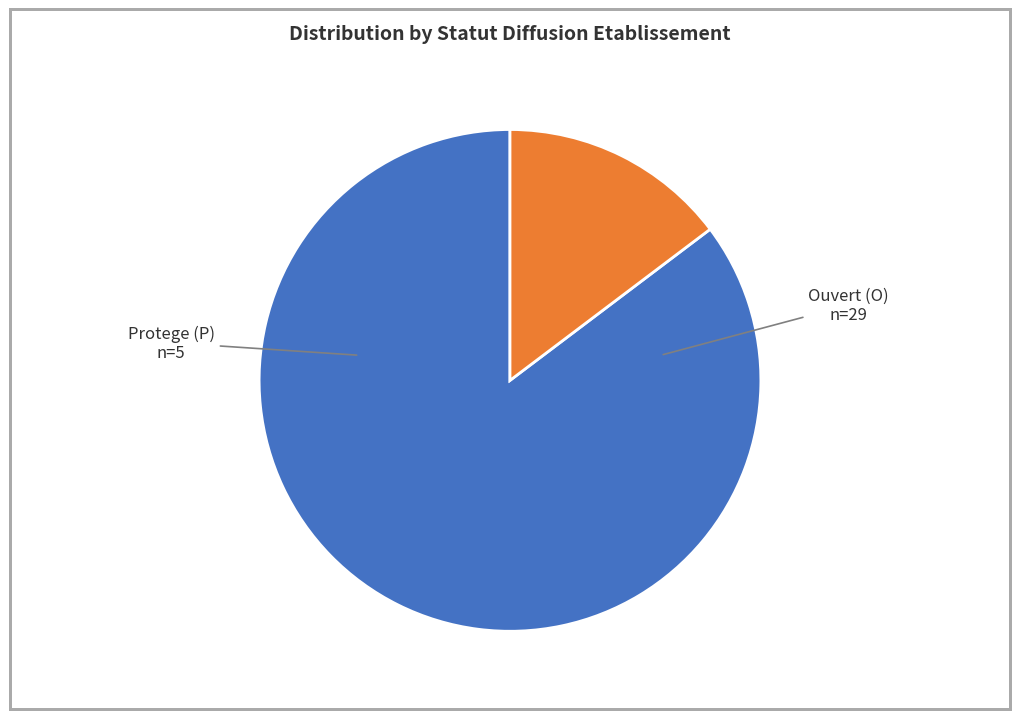

Is there a majority slice in this chart?

Yes